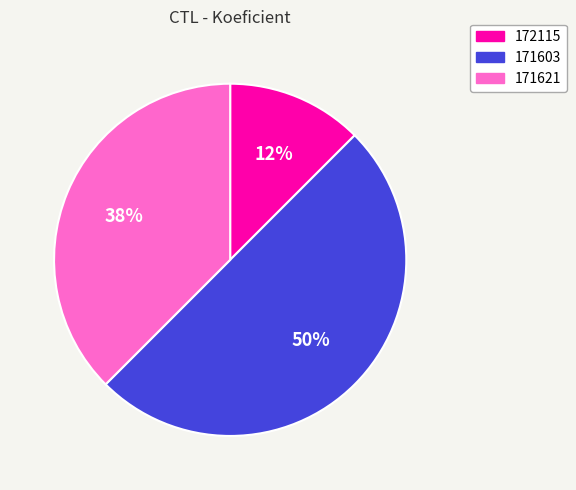

How many segments does this pie chart have?

3